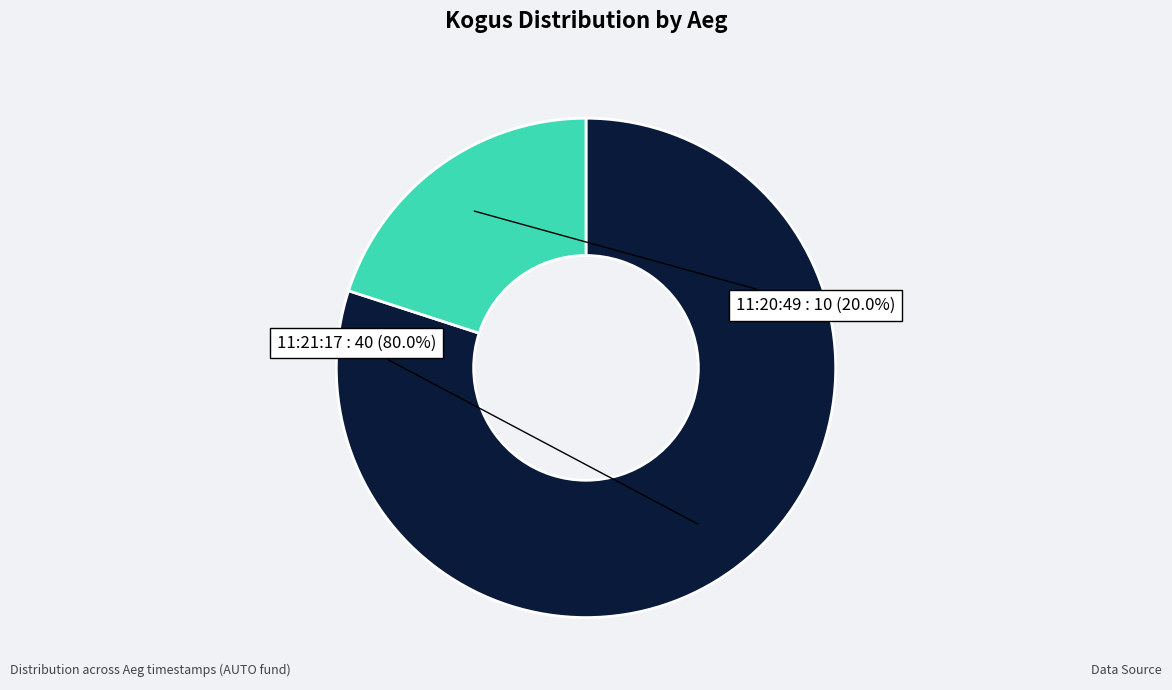

Which slice represents more than half of the pie?

11:21:17